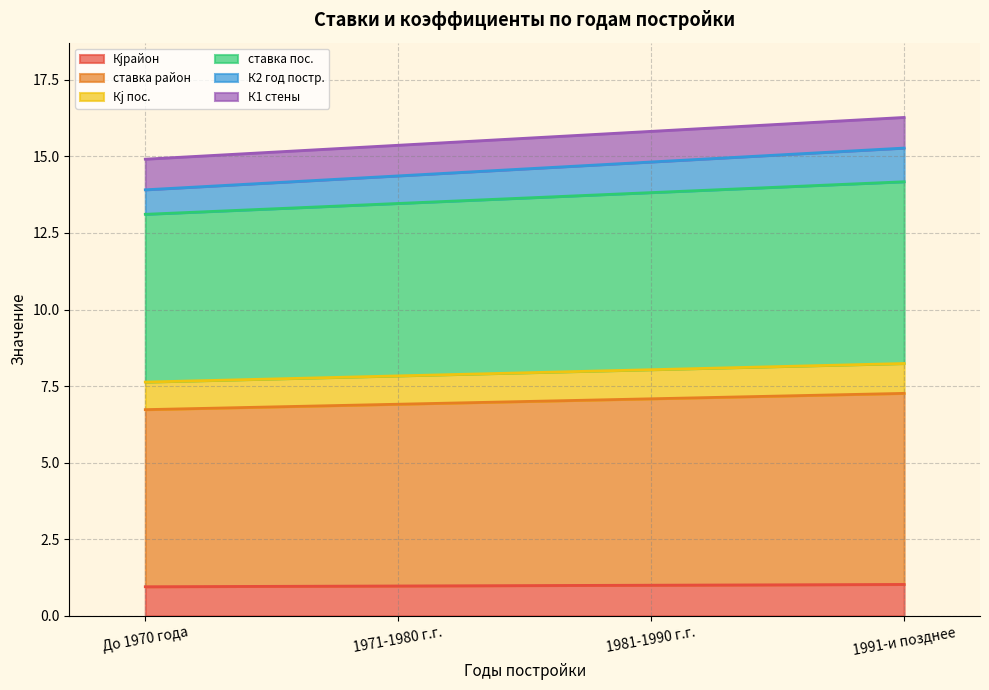

What is the label of the 4th point from the right?

До 1970 года